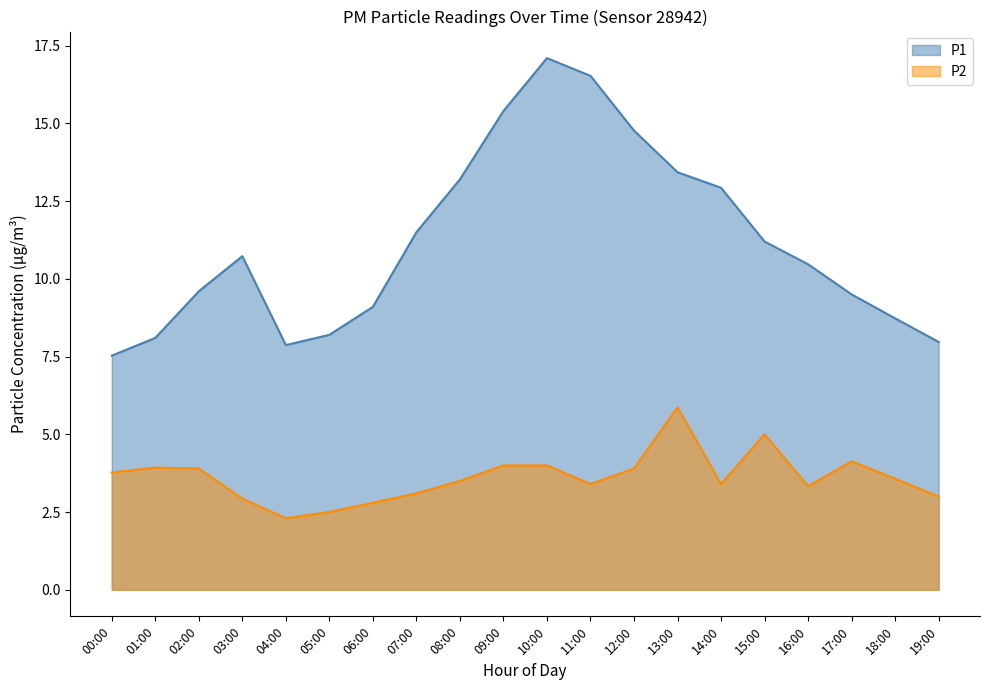

How many data points in P2 are less than 3?

4